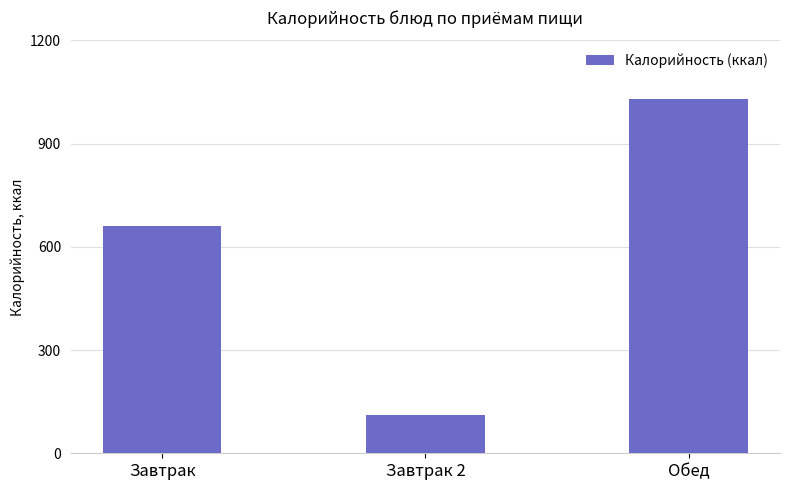

Reading right to left, what are all the values shown in this chart?

Обед=1029.0	Завтрак 2=112.6	Завтрак=660.0